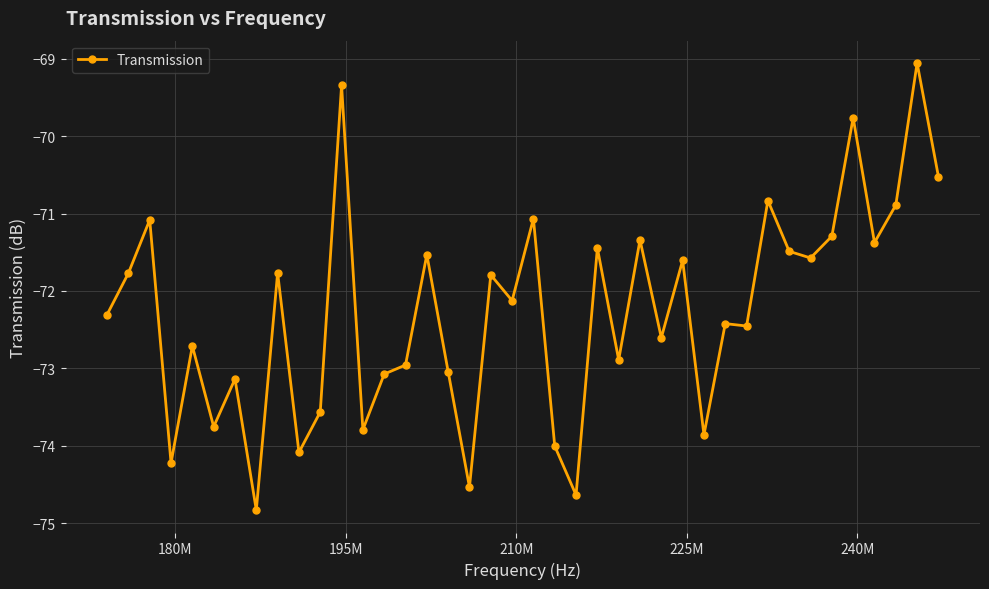

What is the smallest value displayed?

-74.8